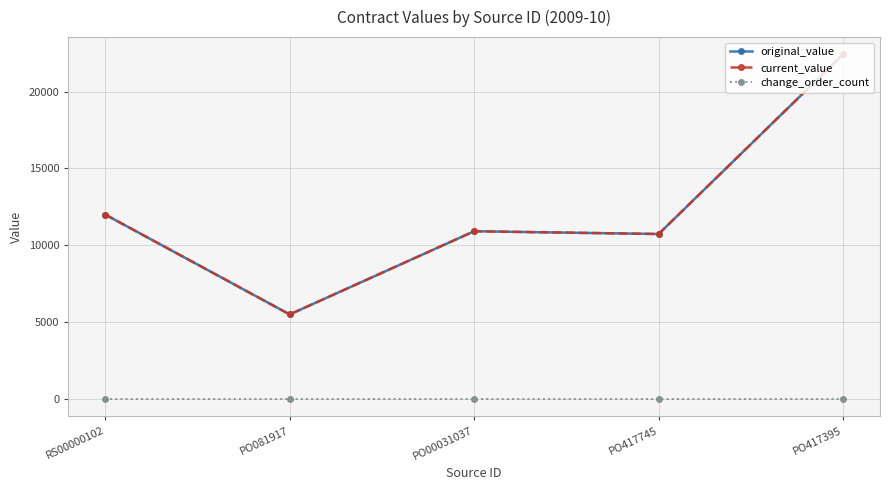

True or false: current_value and change_order_count cross at least once.

False